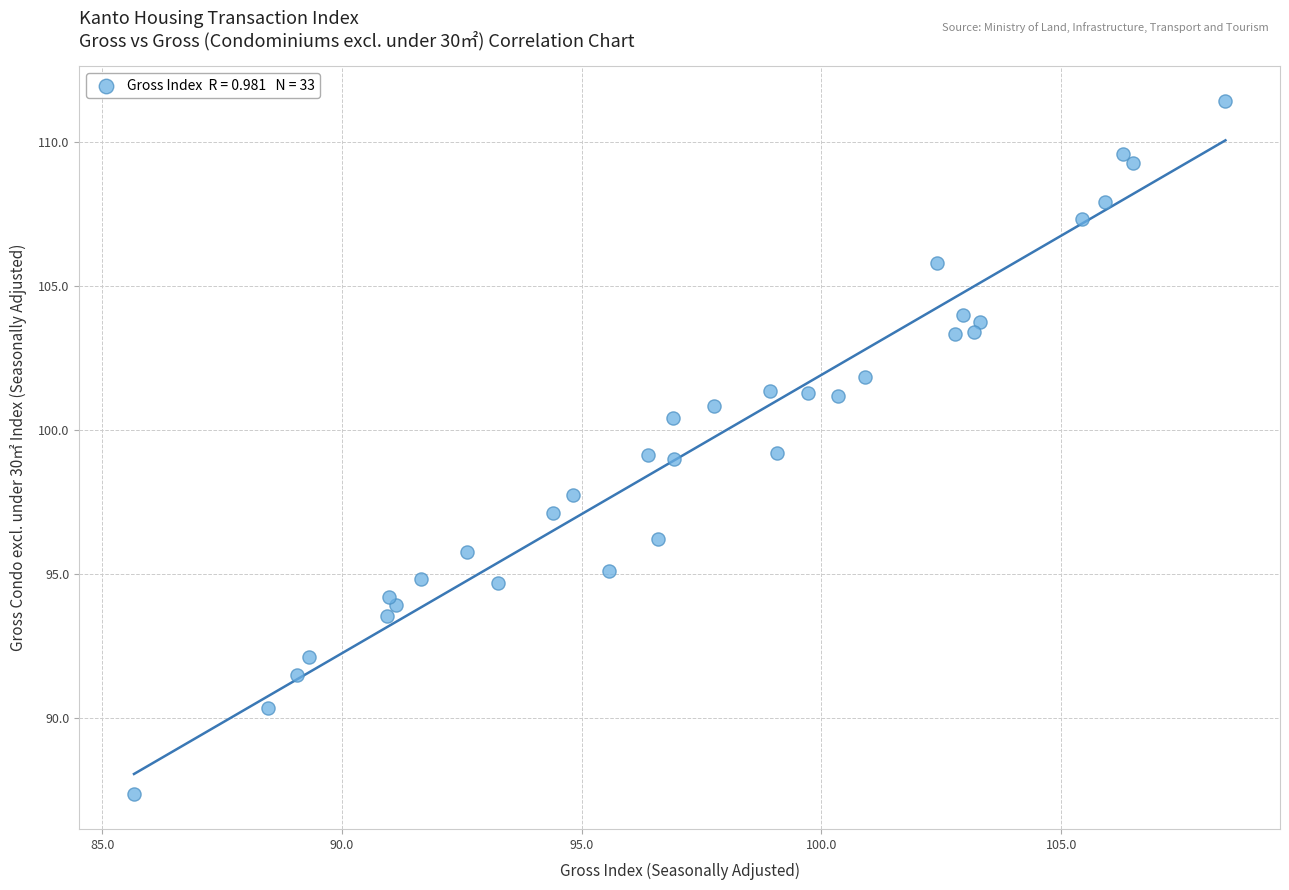

What is the range of X values (max minus min)?

22.8